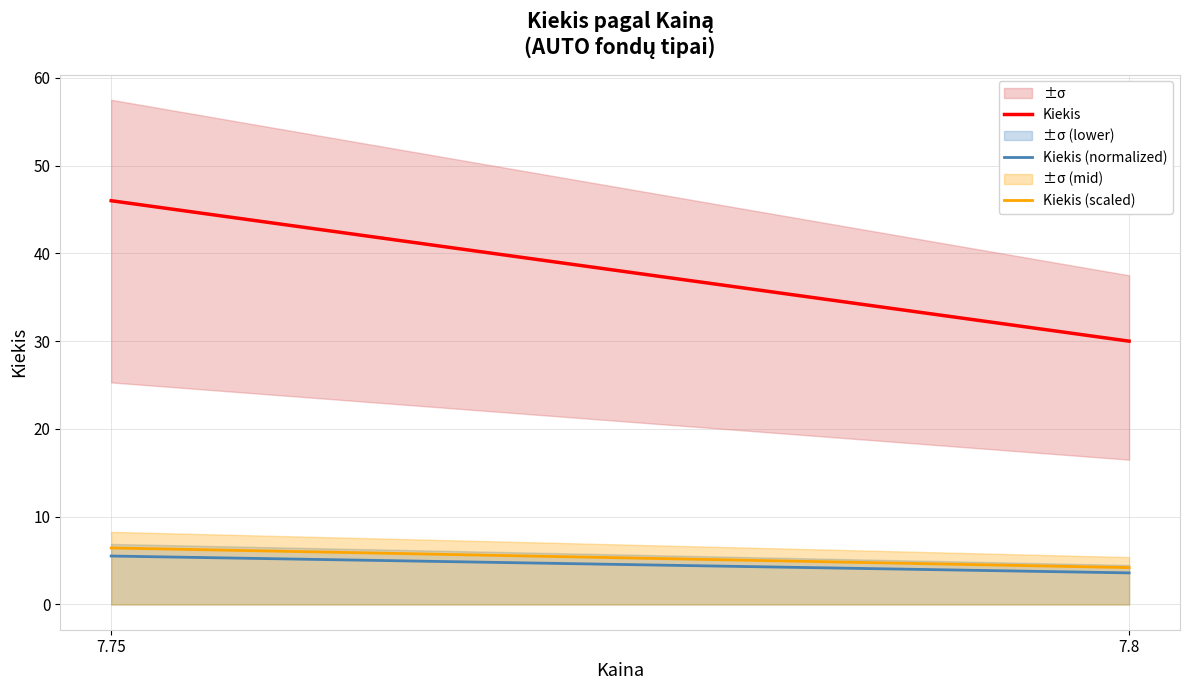

What is the smallest value displayed?

3.6